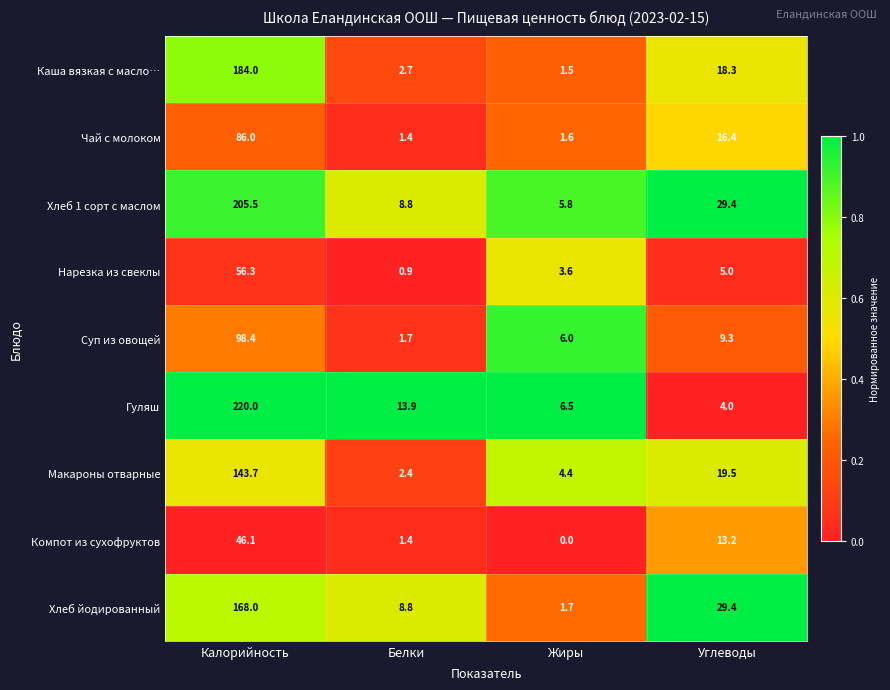

Between Жиры and Углеводы, which series saw the biggest shift?

Хлеб йодированный